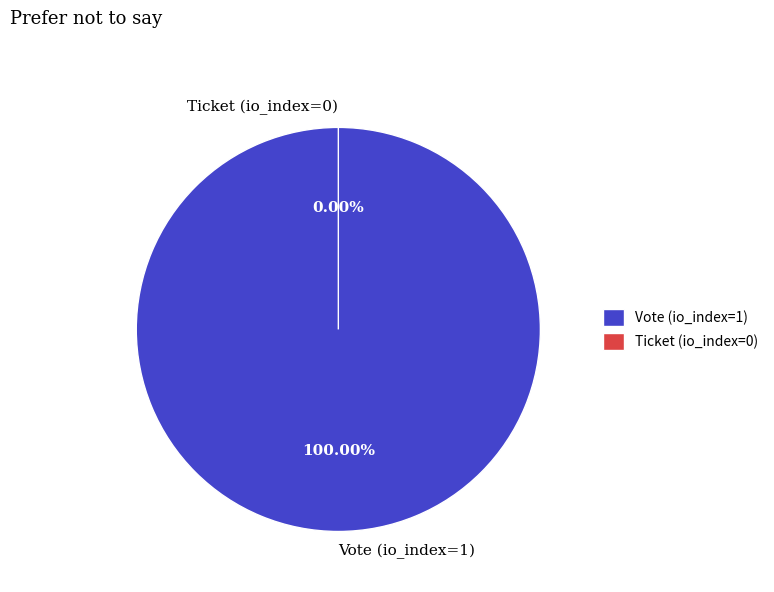

Which has a higher value, Ticket (io_index=0) or Vote (io_index=1)?

Vote (io_index=1)